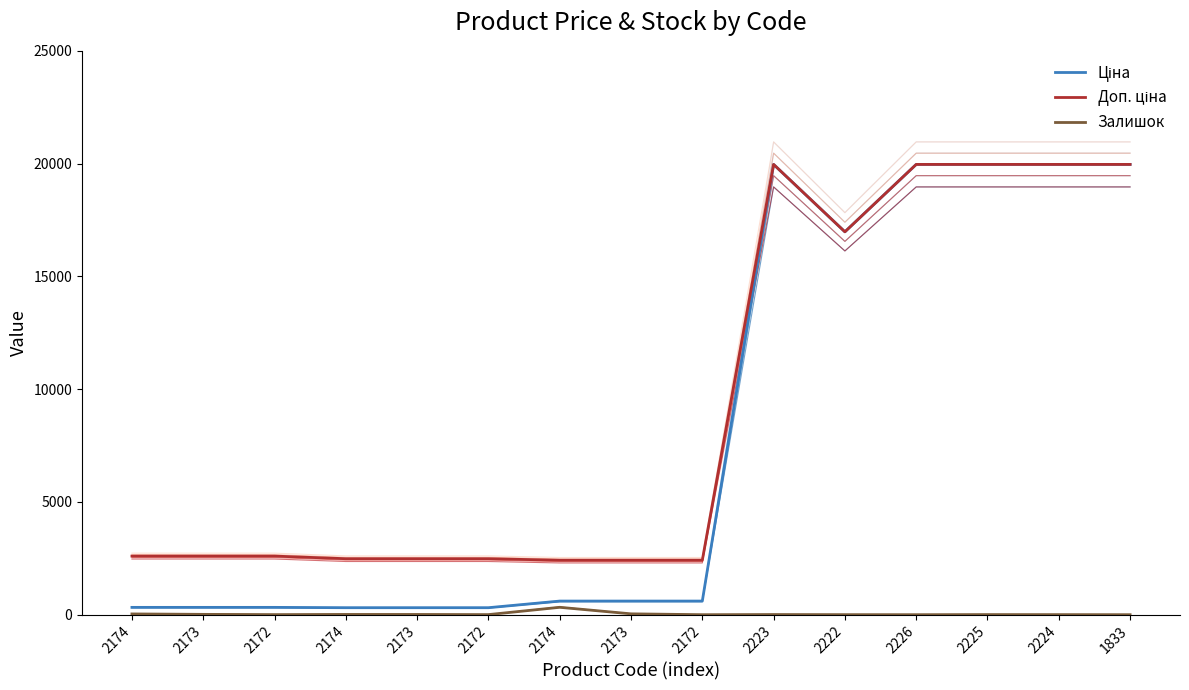

Which category has the lowest value across all series?

2172